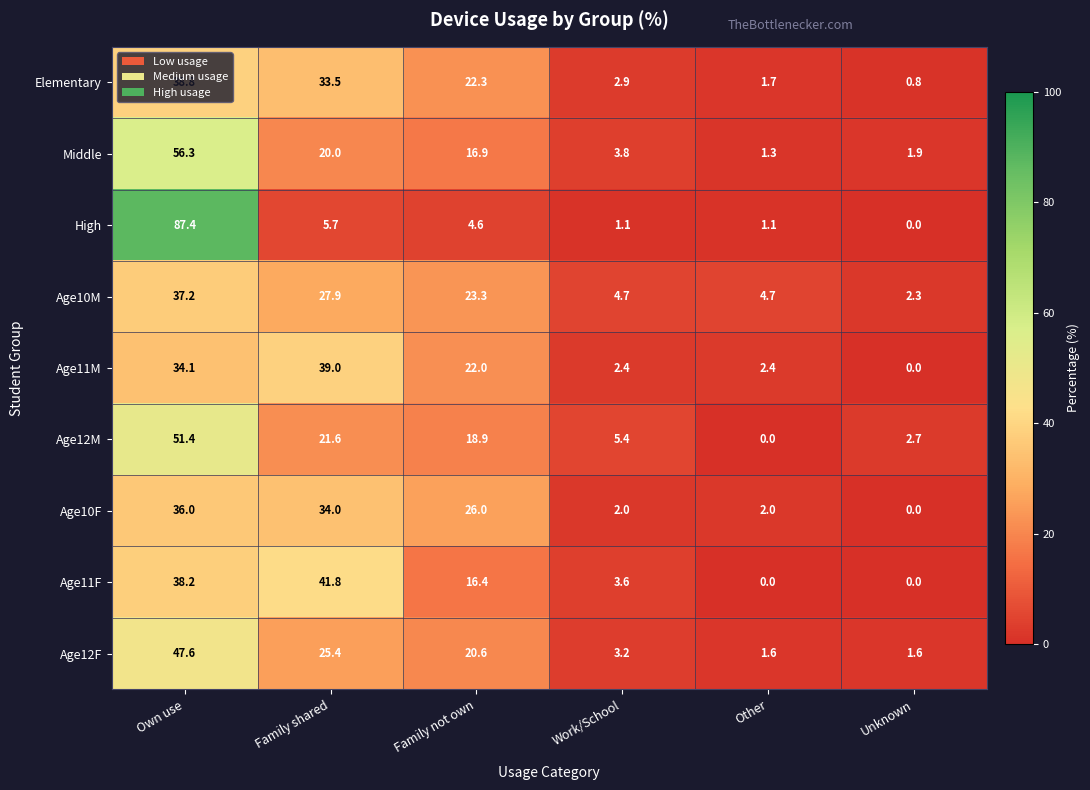

At which category is the sum across all series the highest?

Own use